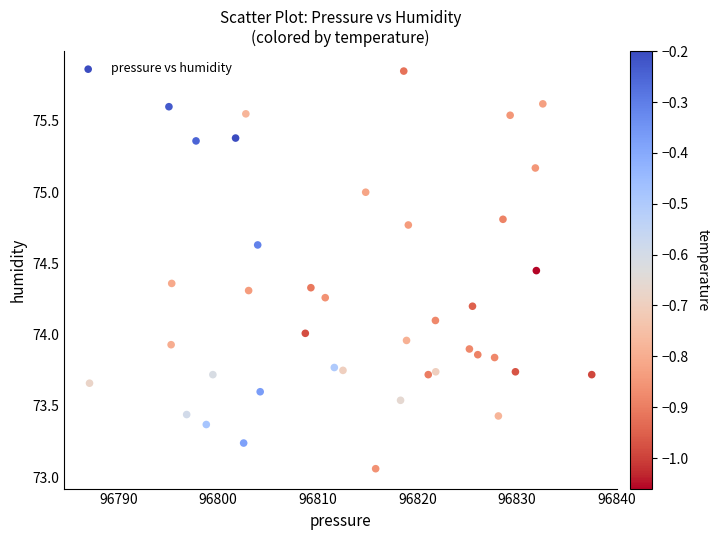

What is the range of Y values (max minus min)?

2.8